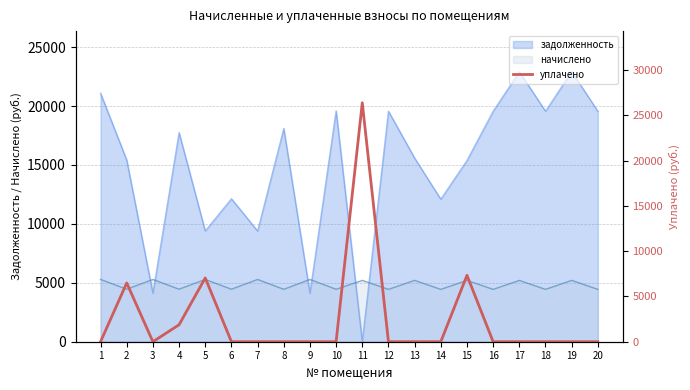

True or false: the data shows 0.0 at 6.

True